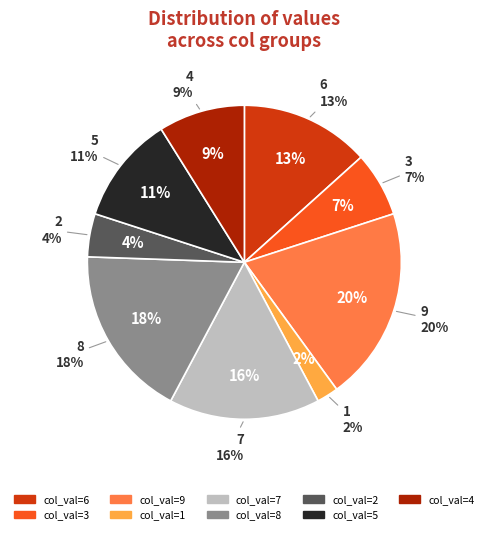

Count the number of slices in the pie.

9